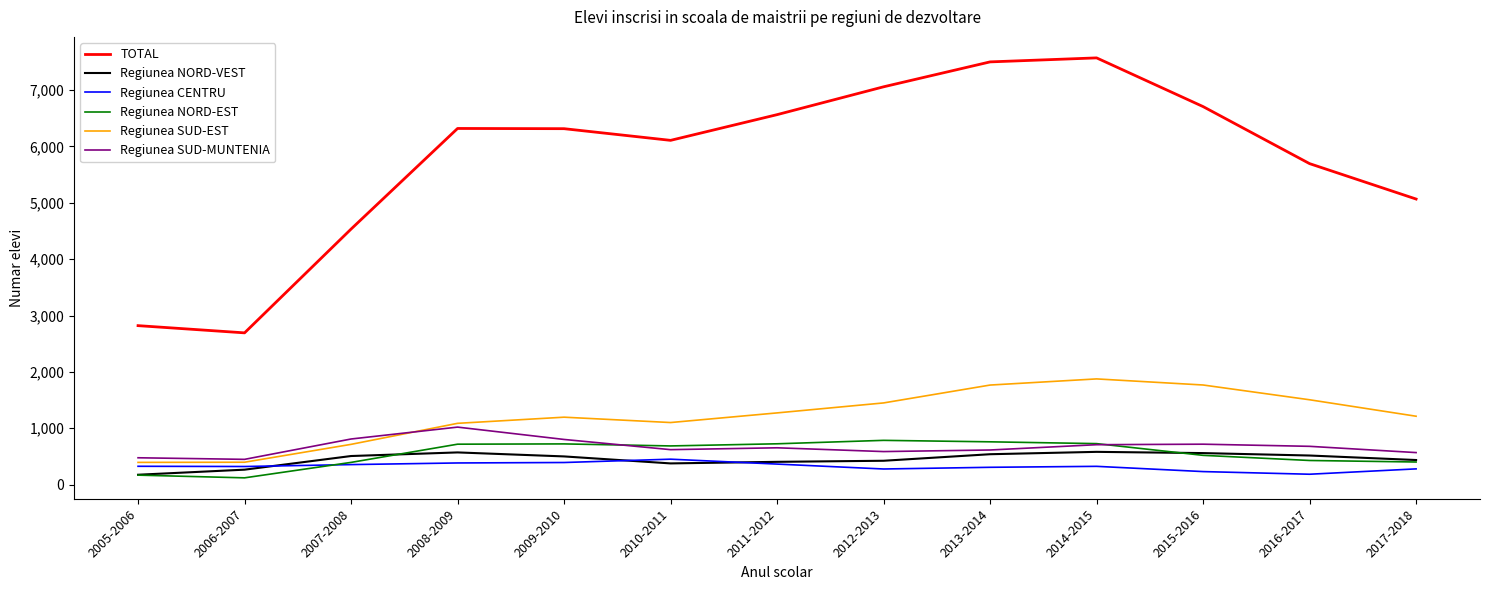

What is the maximum value shown in the chart?

7571